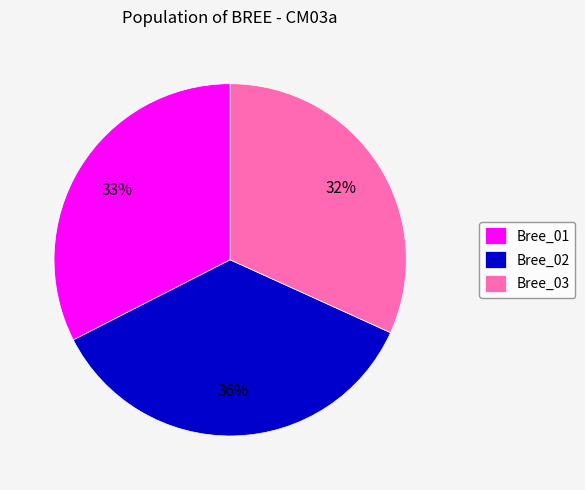

Count the number of slices in the pie.

3